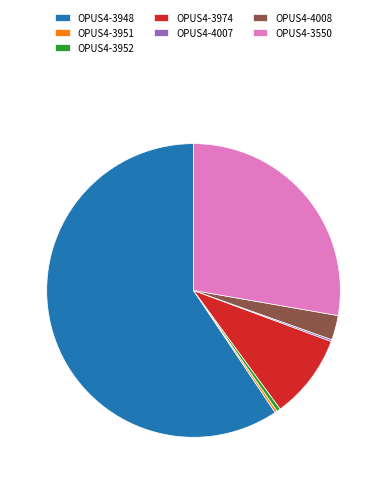

Is it true that OPUS4-3550 is 35% of the pie?

False